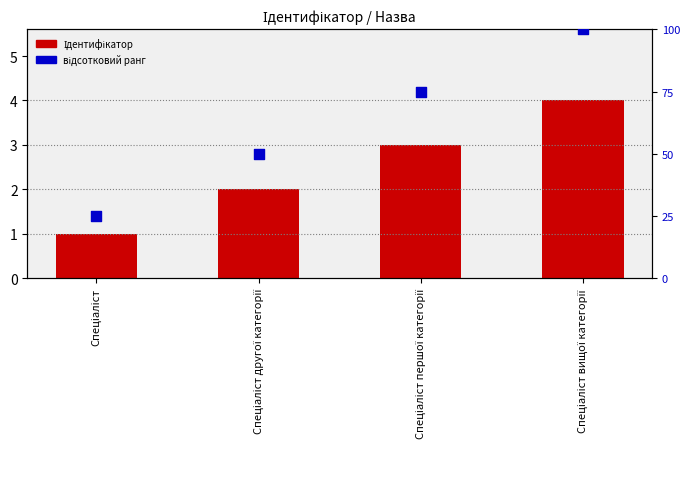

Is the value of Ідентифікатор at Спеціаліст першої категорії greater than the value of відсотковий ранг at Спеціаліст другої категорії?

No